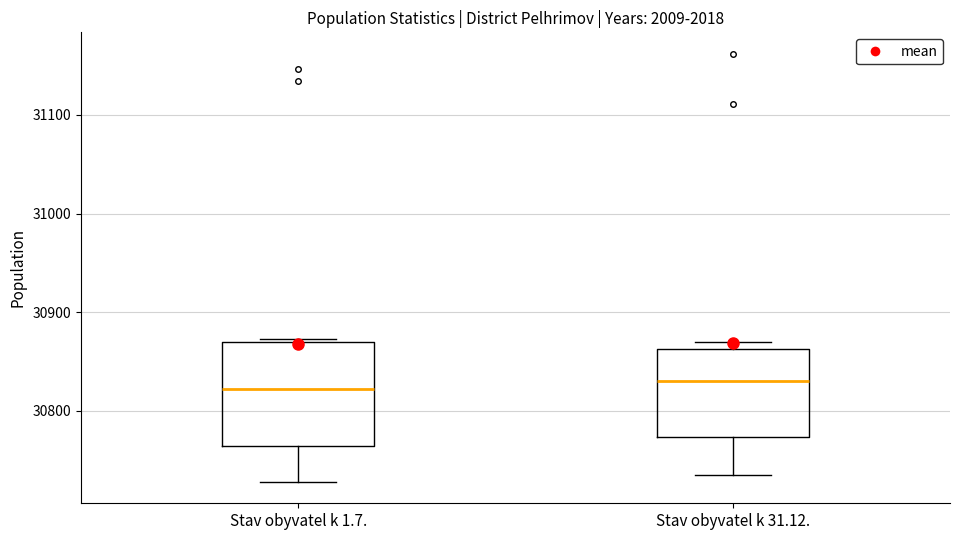

Where does the median line of the box for Stav obyvatel k 1.7. sit on the y-axis? The values are not printed on the chart, so give them approximately, as read against the axis.

30820